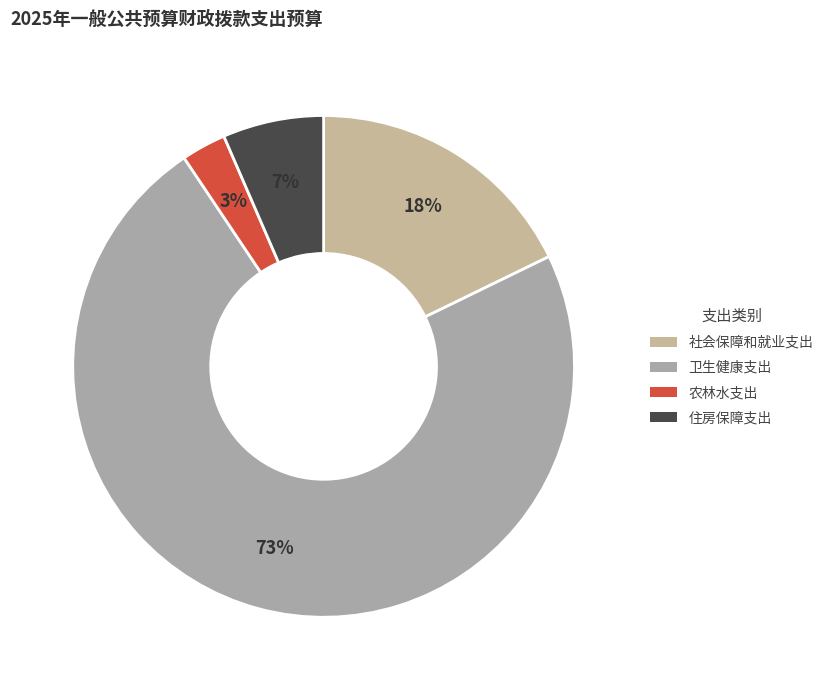

What is the majority slice?

卫生健康支出